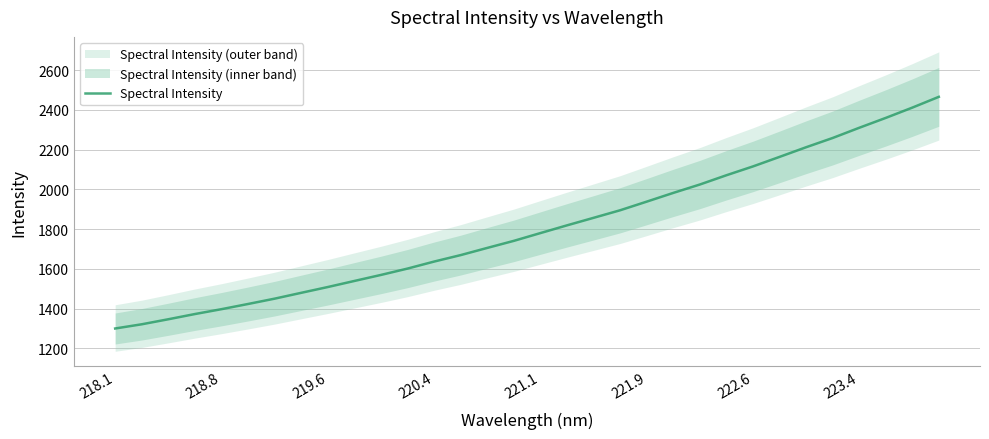

What is the greatest value displayed?

2466.2